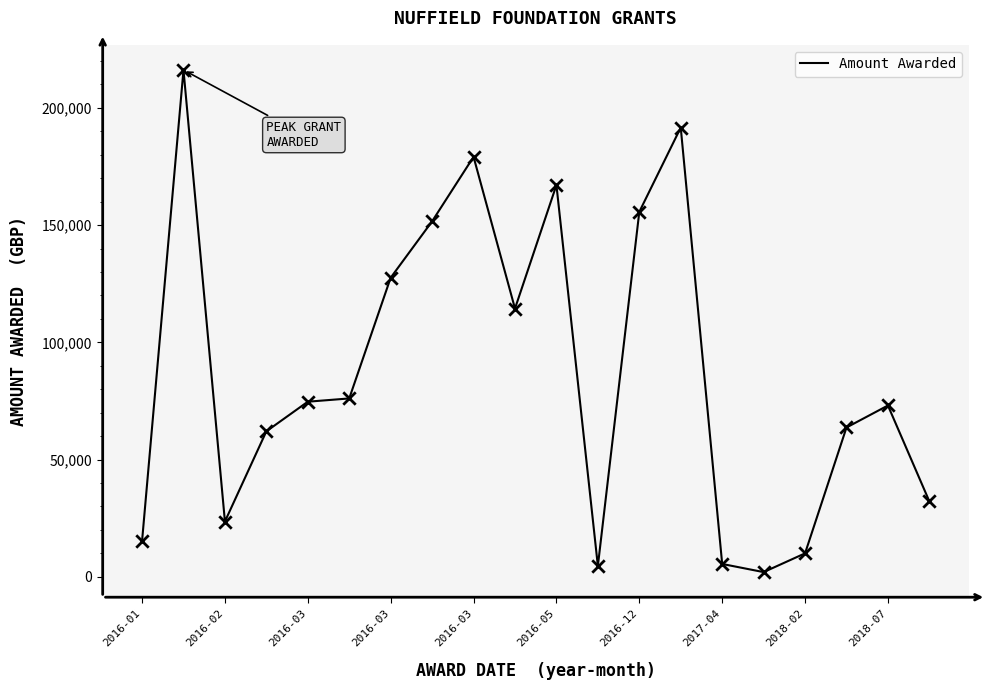

What is the maximum value shown in the chart?

216169.0